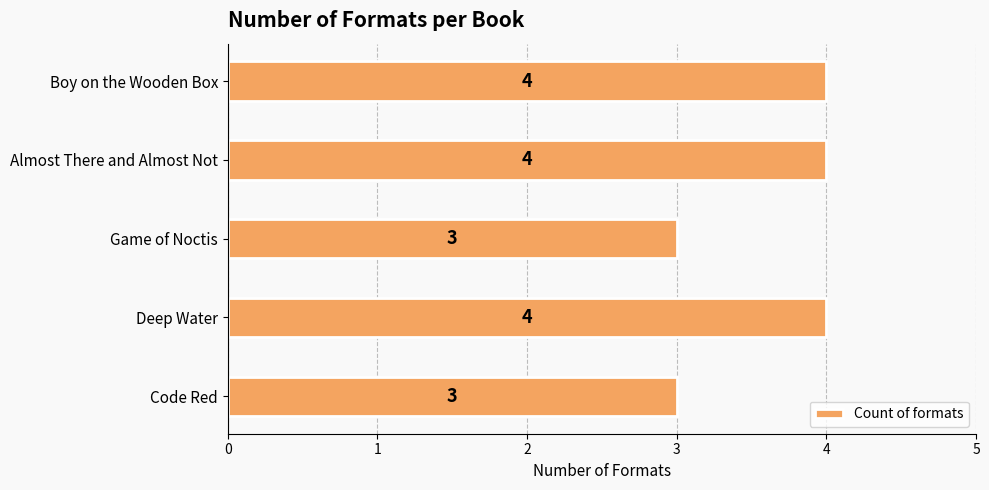

Approximately how many times larger is the value at Boy on the Wooden Box compared to Almost There and Almost Not?

1.0